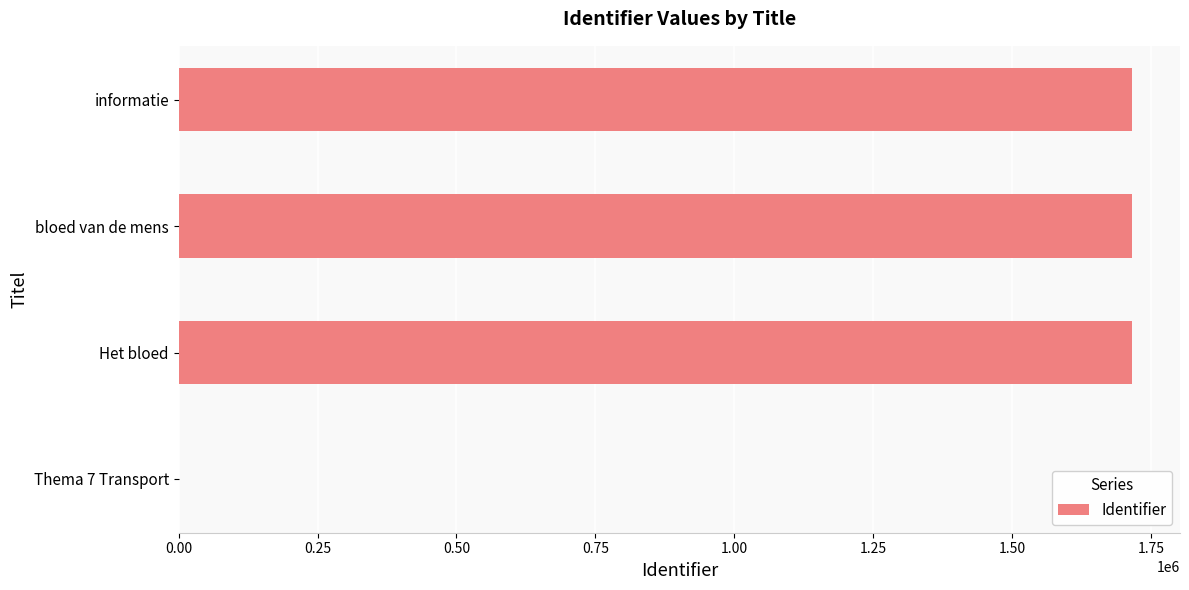

The chart shows a value of 1716227 at informatie. True or false?

True